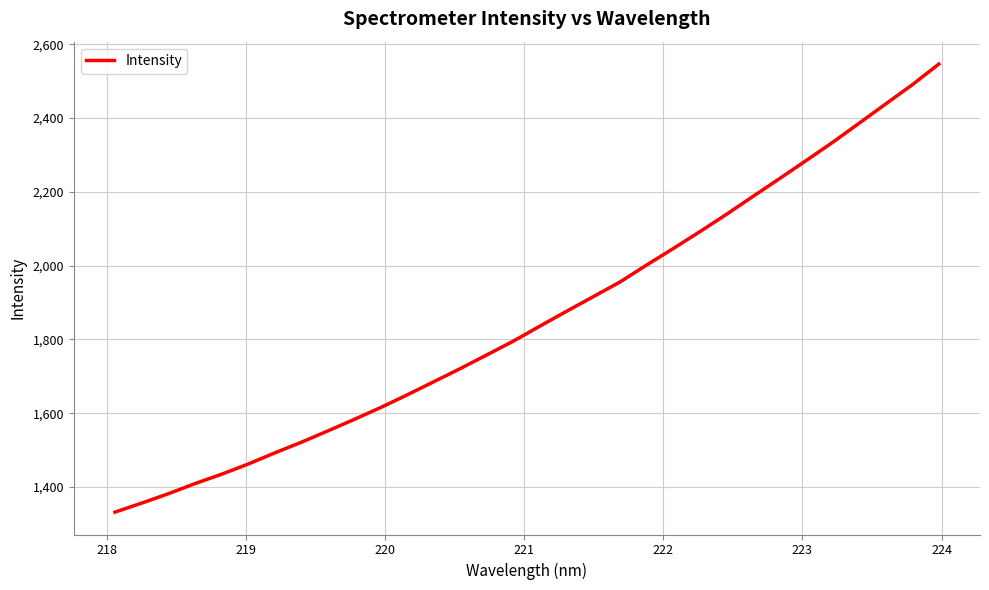

True or false: there are more than 0 points higher than both neighbors.

False